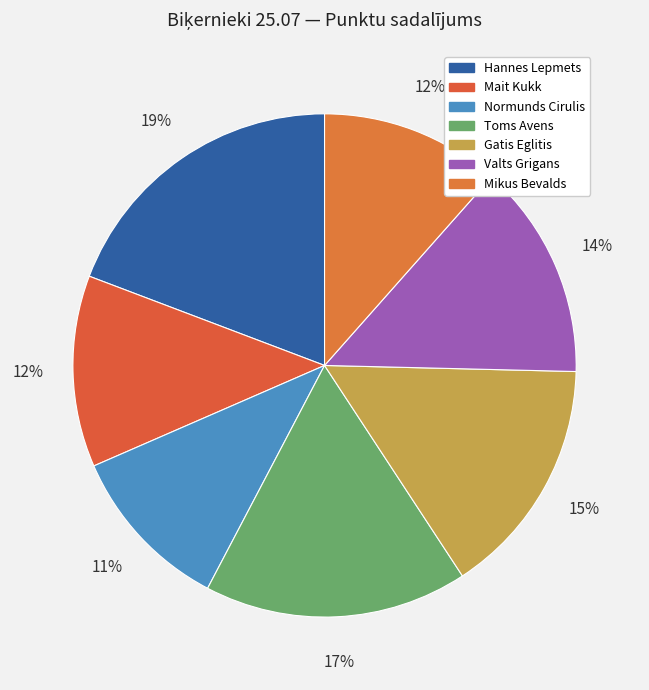

What percentage is the Normunds Cirulis slice, to the nearest percent?

11%